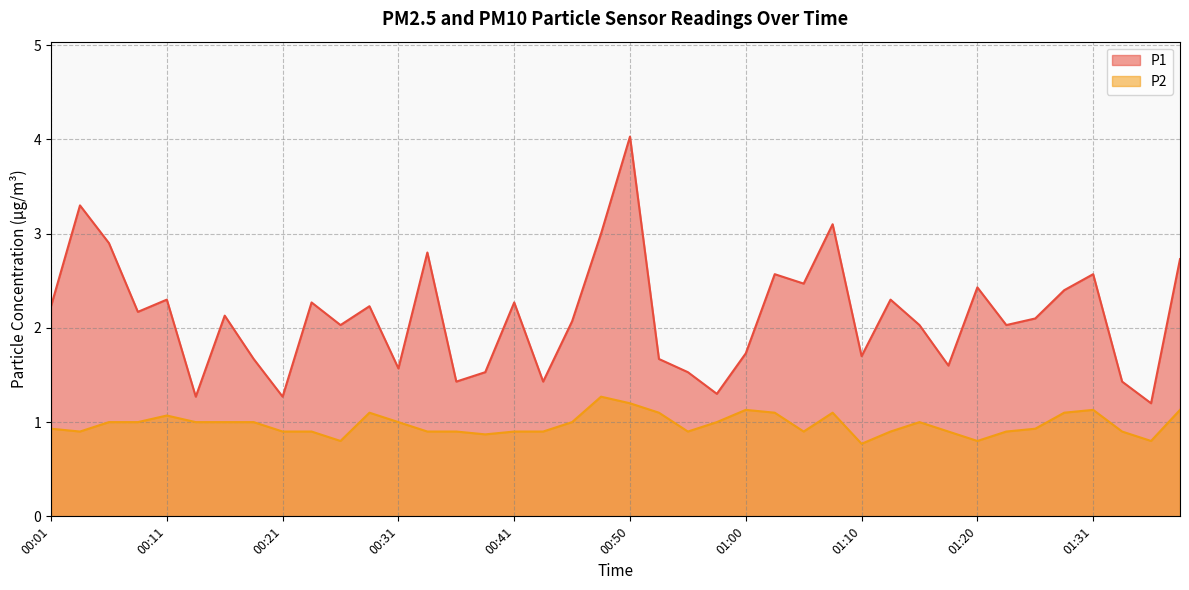

Read the P1 value at 01:36.

1.2